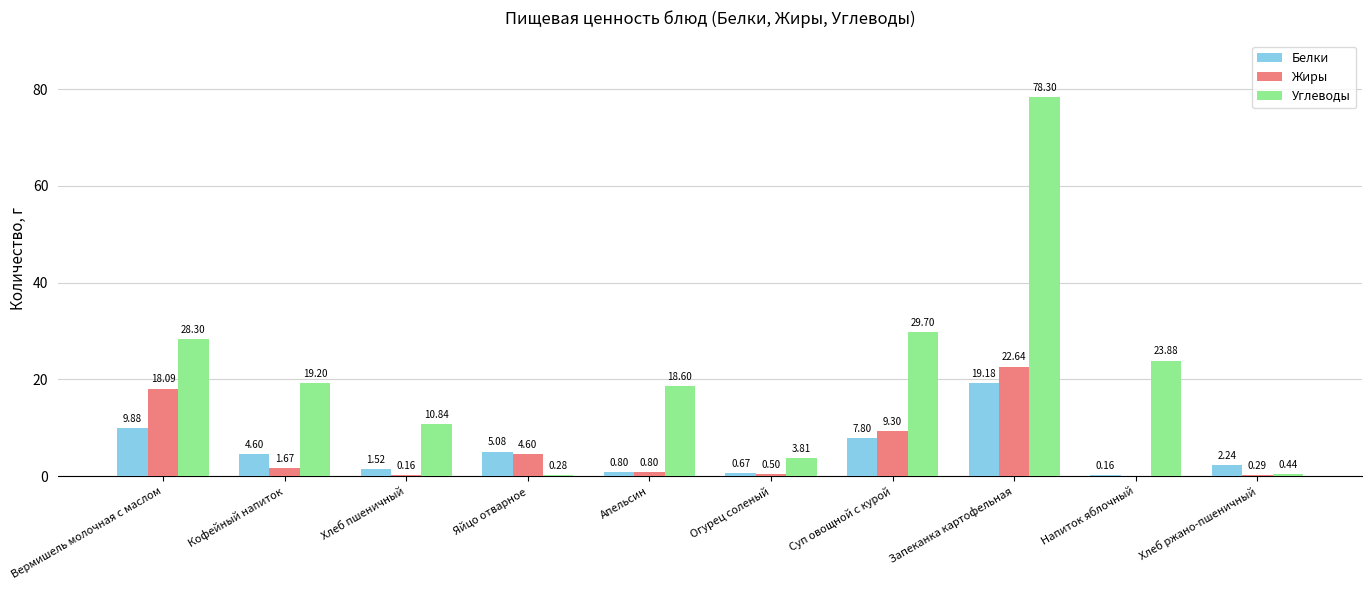

How many groups of bars are there?

10